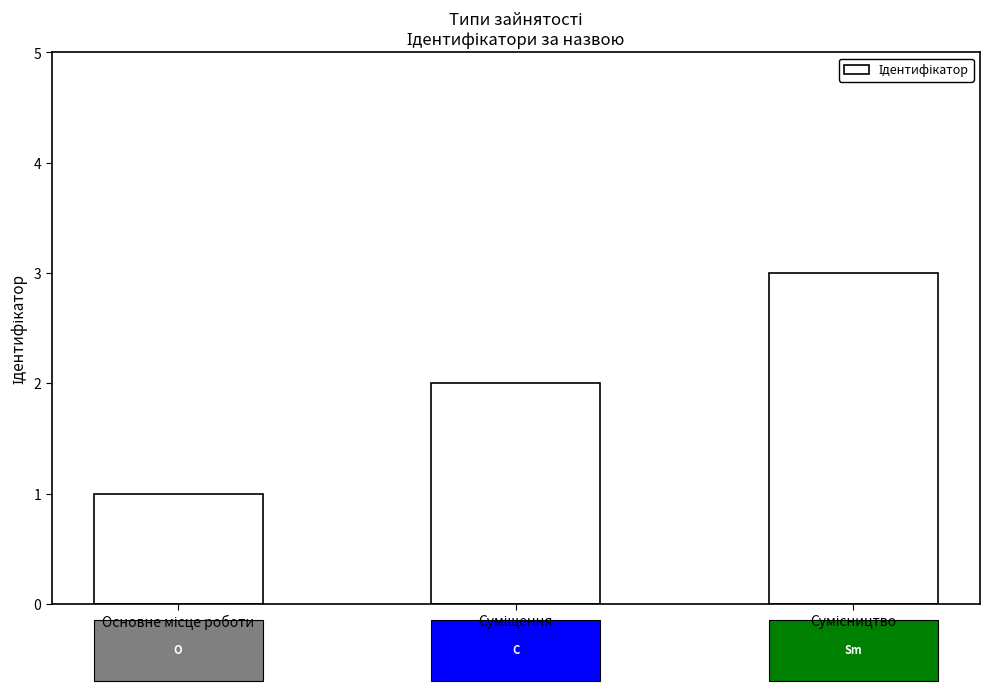

What is the maximum value shown in the chart?

3